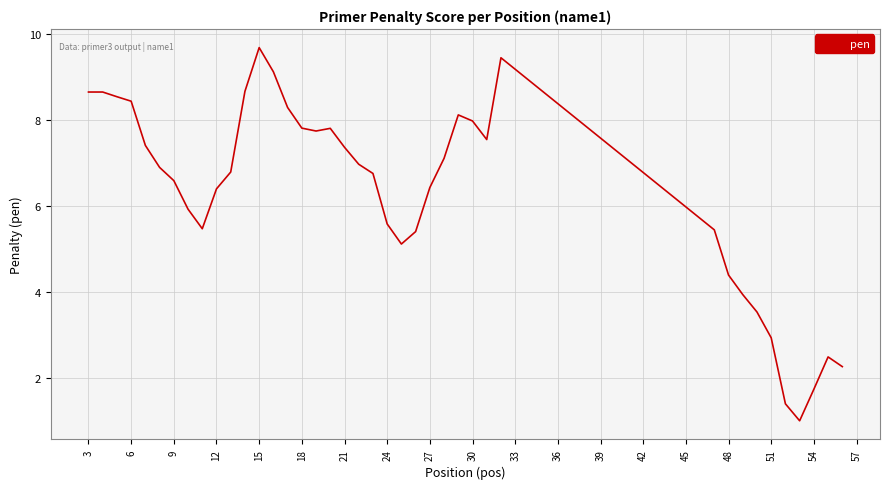

What is the minimum value shown in the chart?

1.0